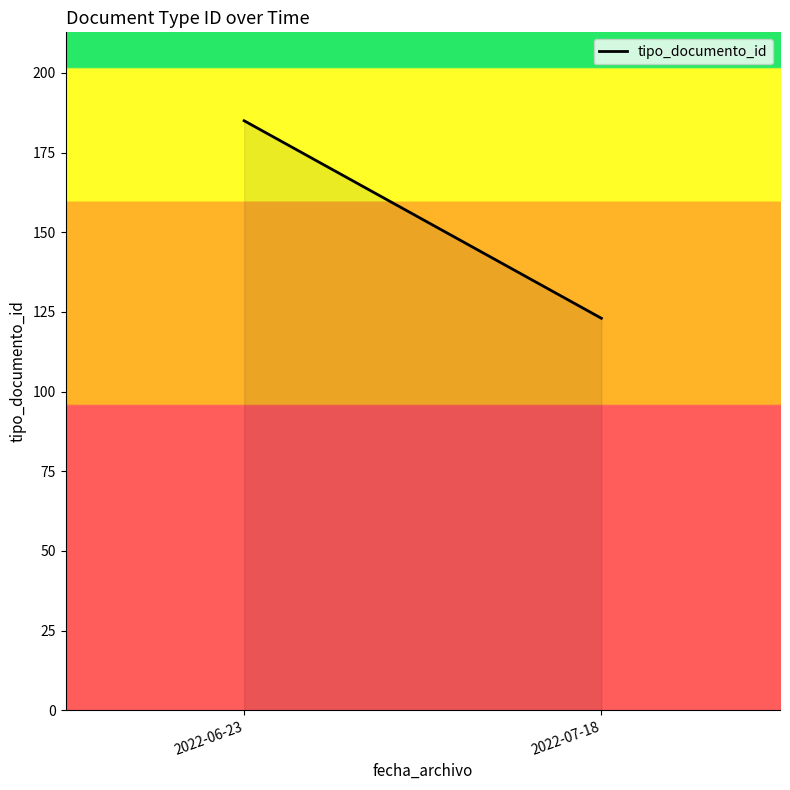

How many lines are shown in the chart?

1